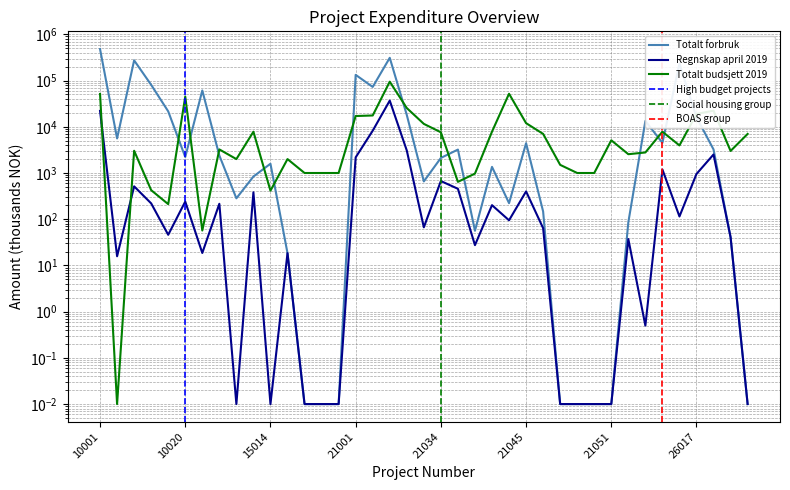

What is the value of the Totalt forbruk point at the 17th from the left?

72871.4